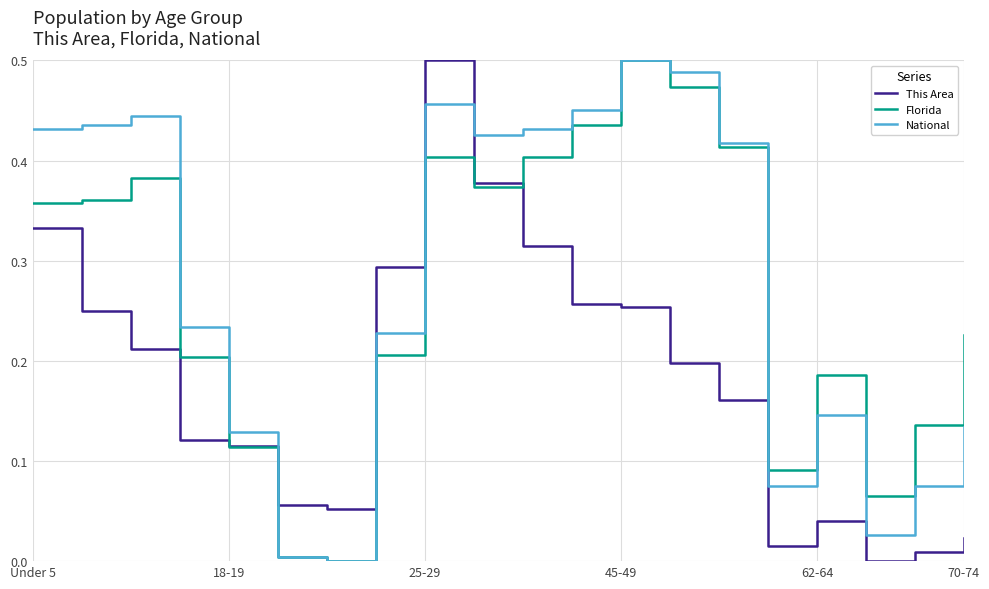

Which series ends up on top after the final intersection of National and This Area?

National